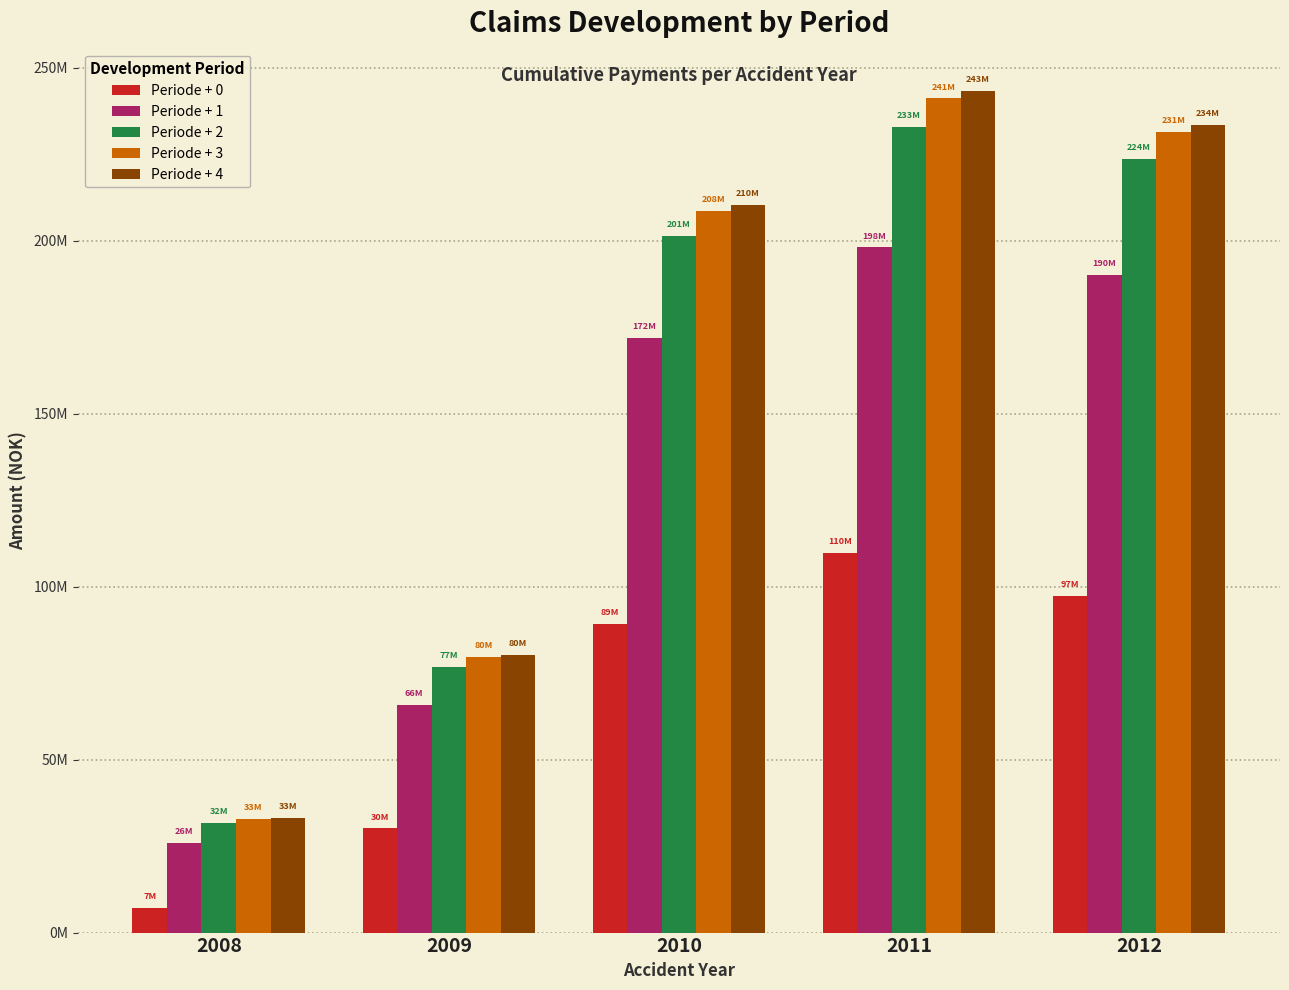

What is the highest value of the Periode + 1 series?

198015727.6